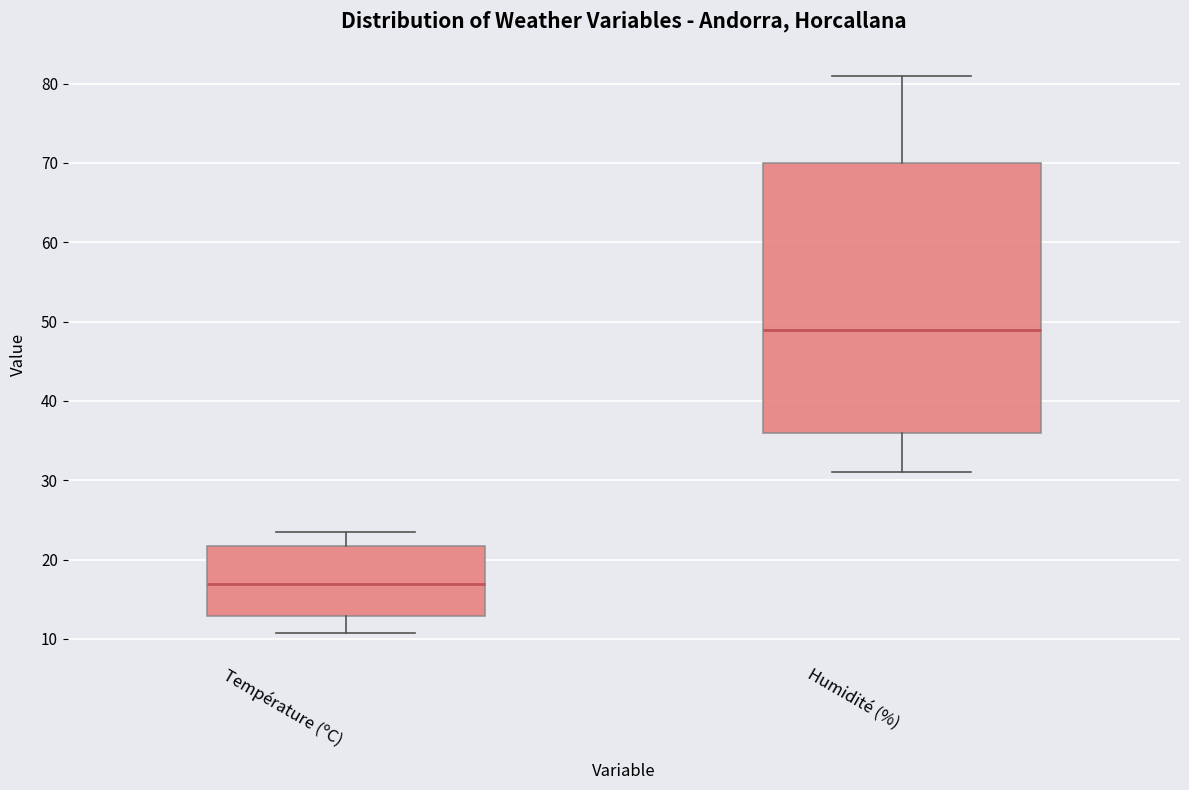

Reading left to right, read every box against the y-axis: the position of its median line, the range the box covers, and the ends of its whiskers. The values are not printed on the chart, so give them approximately, as read against the axis.

Température (ºC): median 17, box 13 to 22, whiskers 11 to 24
Humidité (%): median 49, box 36 to 70, whiskers 31 to 81